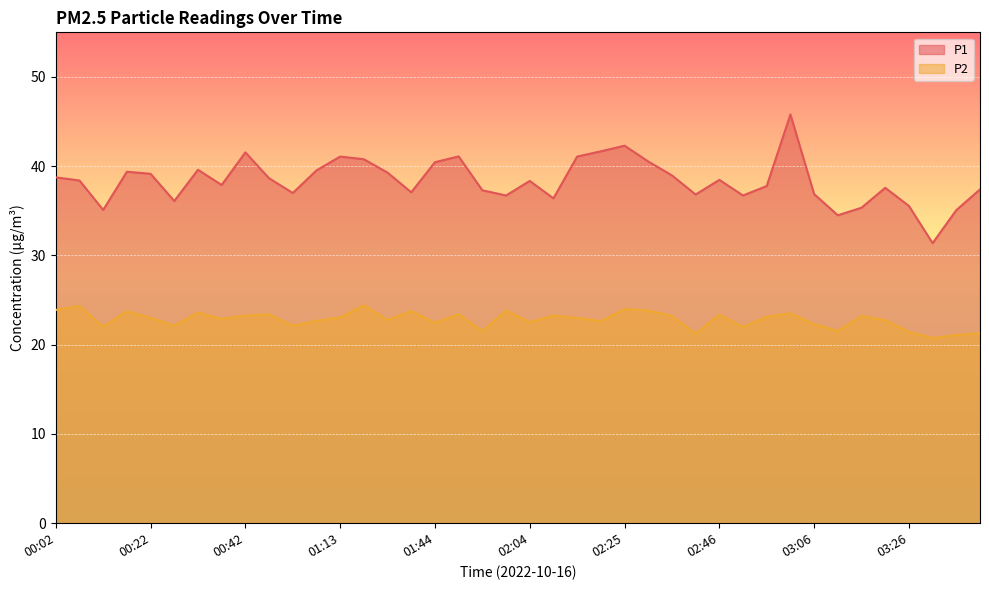

List the series in order of their overall mean, highest first.

P1, P2